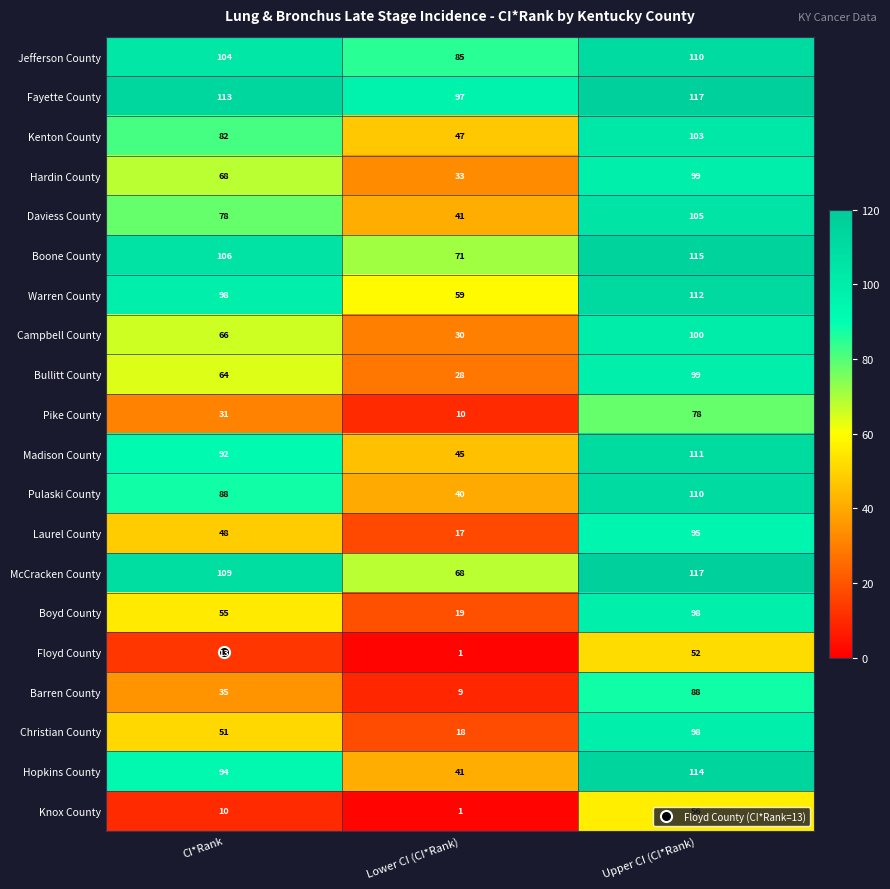

The Madison County series shows 45 at Lower CI (CI*Rank). True or false?

True